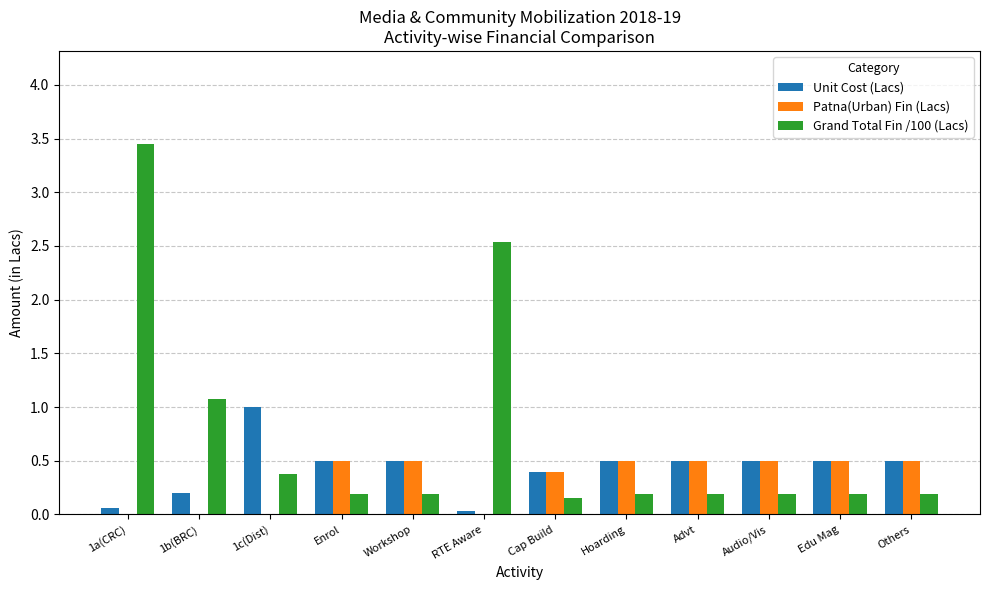

What is the sum of the Unit Cost (Lacs) values at Enrol and Others?

1.0